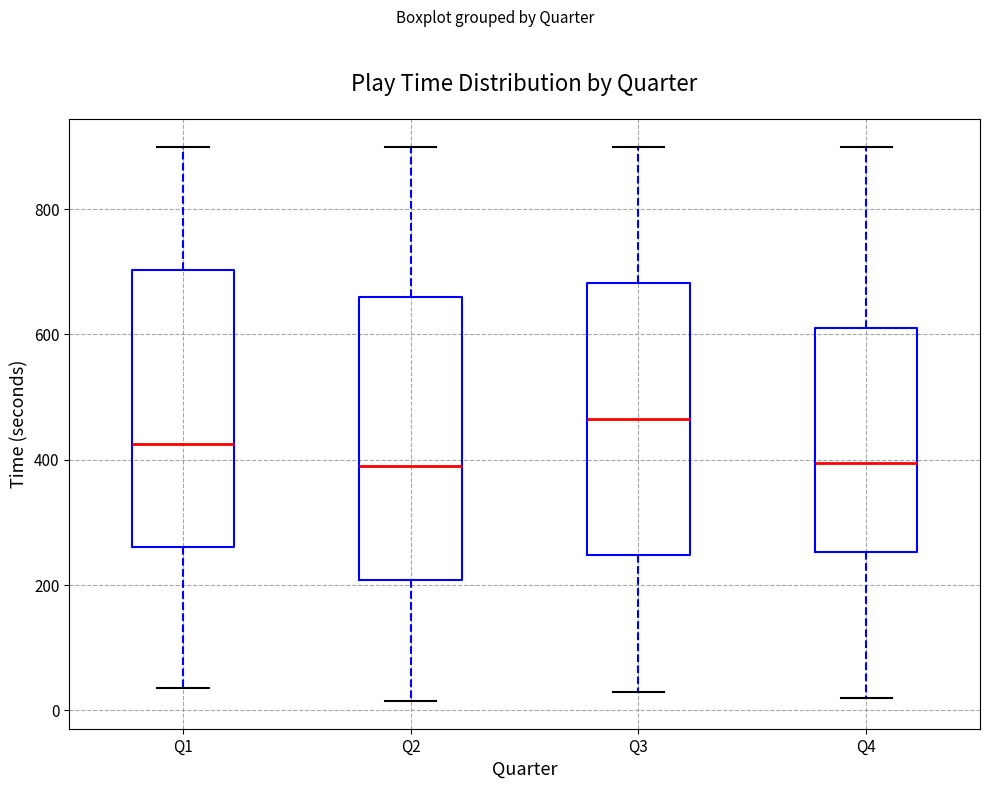

Where does the lower whisker of the box for Q4 end on the y-axis? The values are not printed on the chart, so give them approximately, as read against the axis.

20